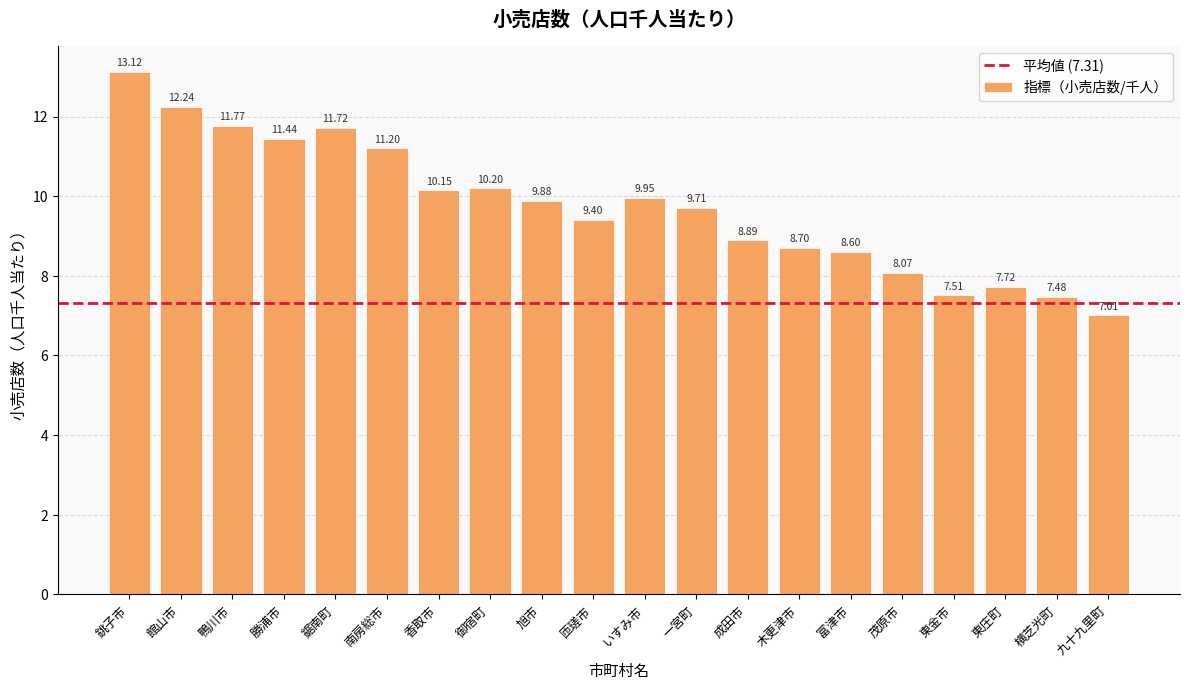

Approximately how many times larger is the value at 鴨川市 compared to 茂原市?

1.5